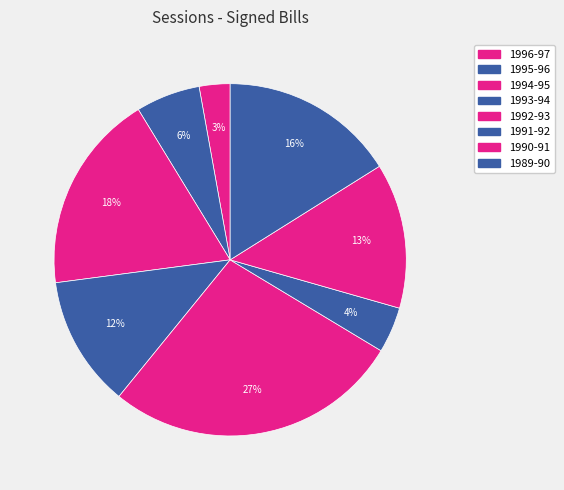

What percentage is NOT represented by 1989-90?

83.9%